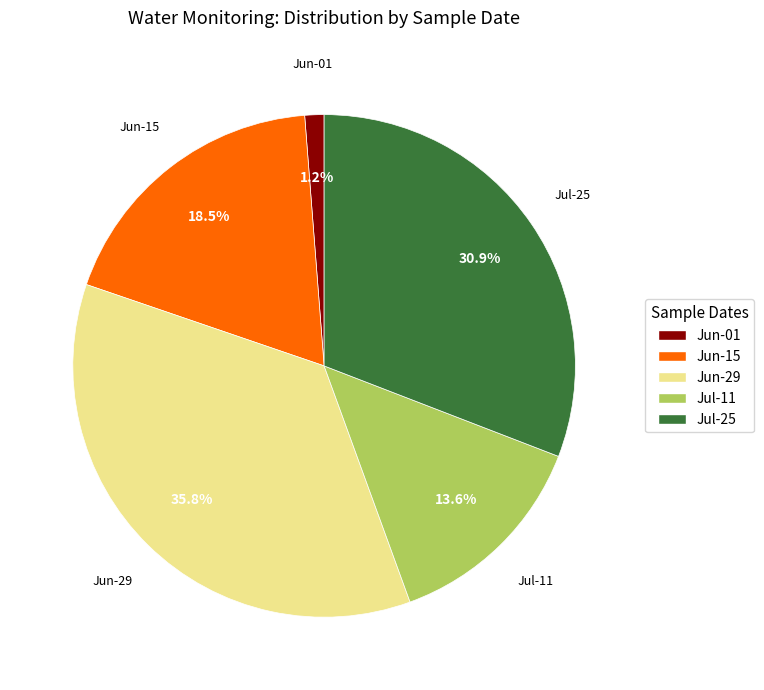

Does any single category account for the majority?

No